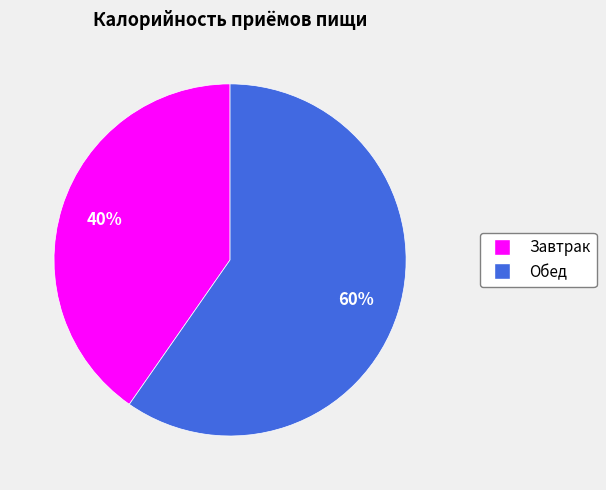

Which category has the smallest portion of the pie?

Завтрак